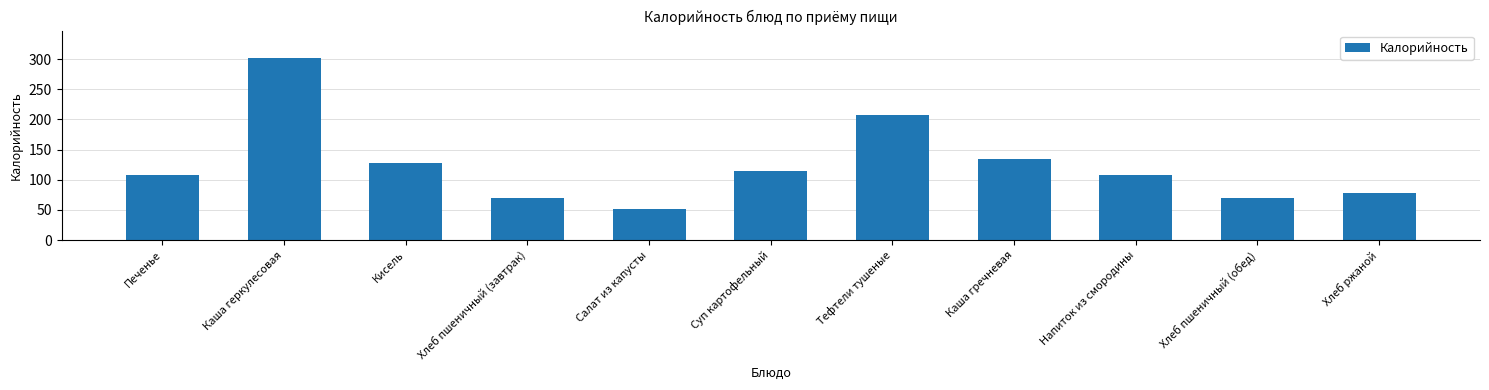

What is the approximate value at Хлеб ржаной?

78